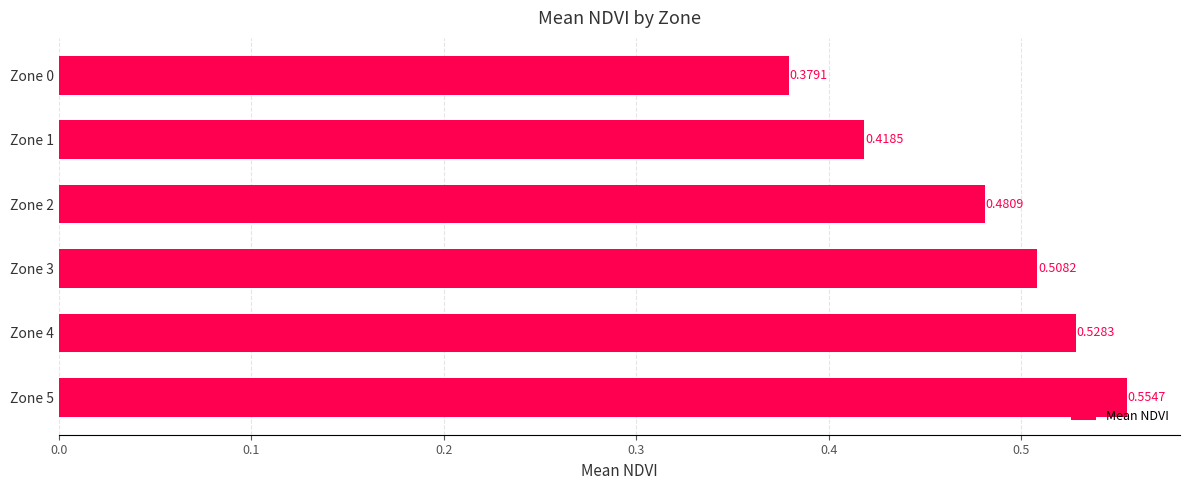

Which has a higher value, Zone 5 or Zone 4?

Zone 5